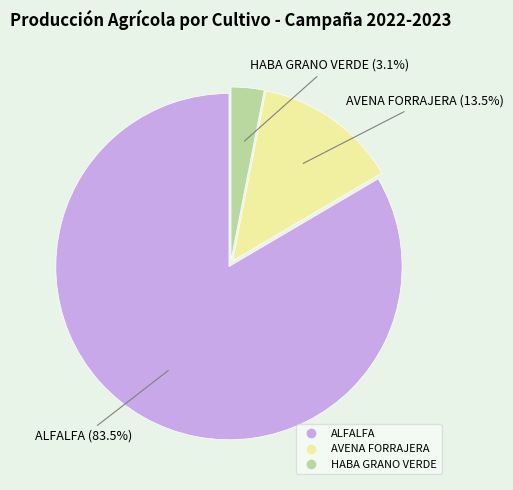

Is it true that HABA GRANO VERDE is 10% of the pie?

False